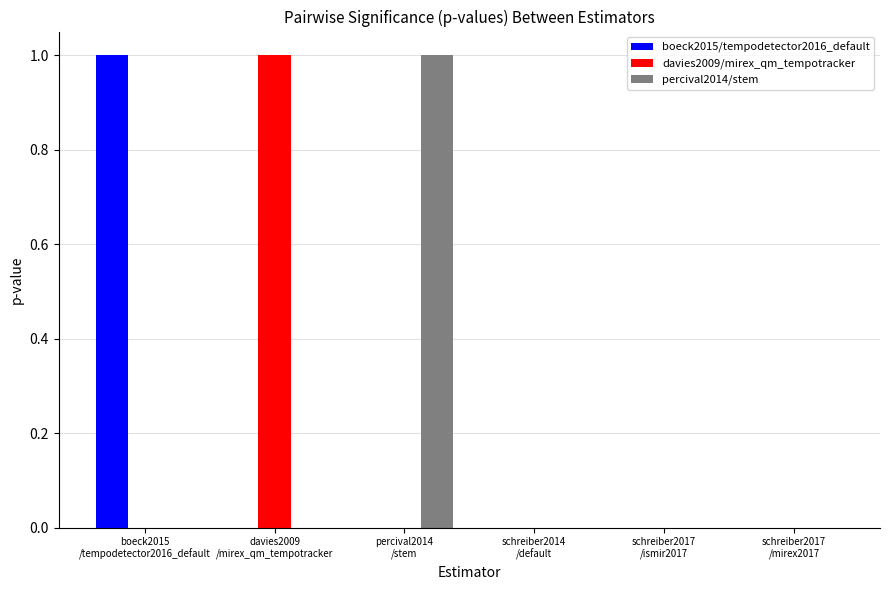

What is the greatest value displayed?

1.0